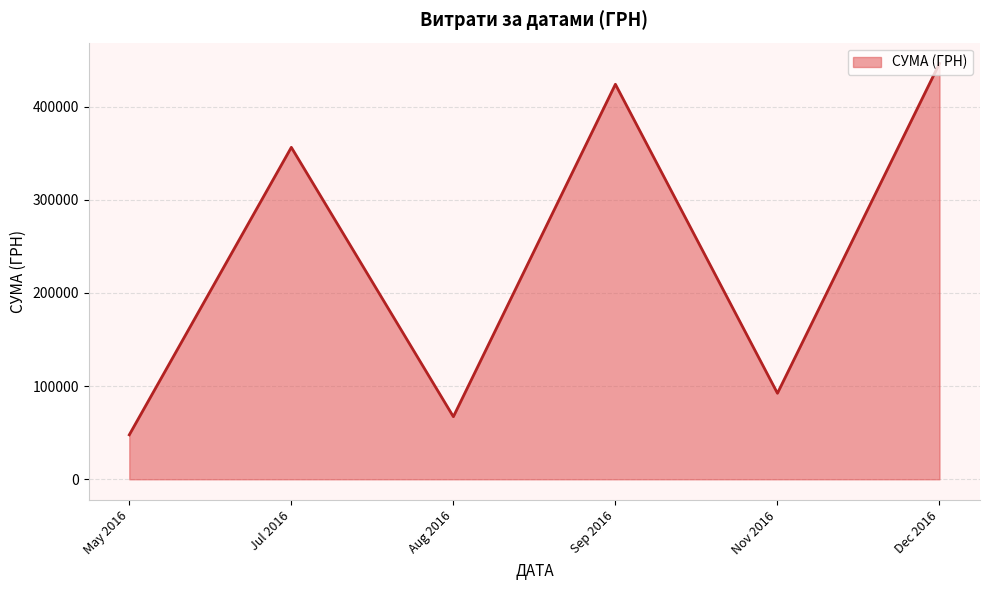

What is the change in value from Nov 2016 to Dec 2016?

+353999.8